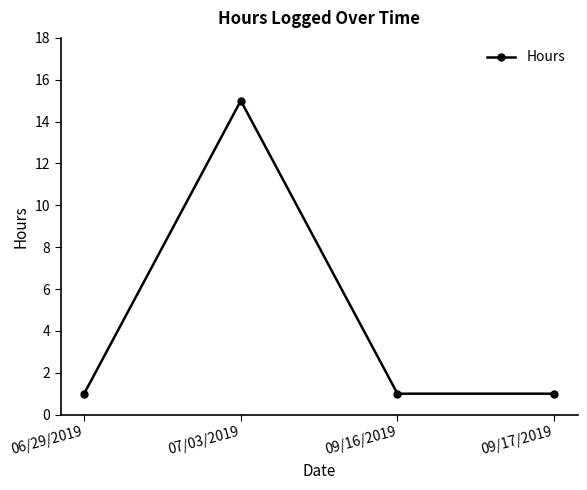

The chart shows a value of 15 at 07/03/2019. True or false?

True